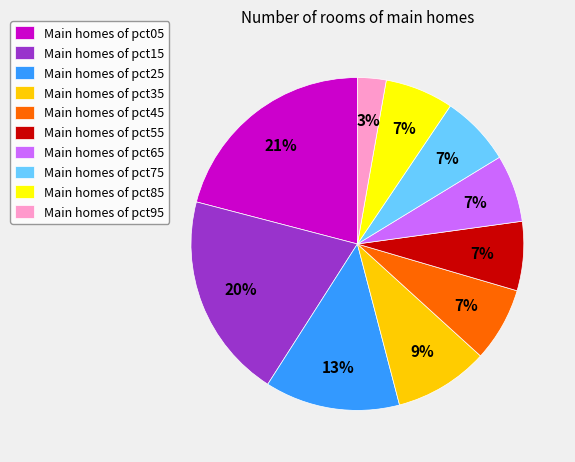

Is the sum of Main homes of pct95 and Main homes of pct75 greater than half?

No